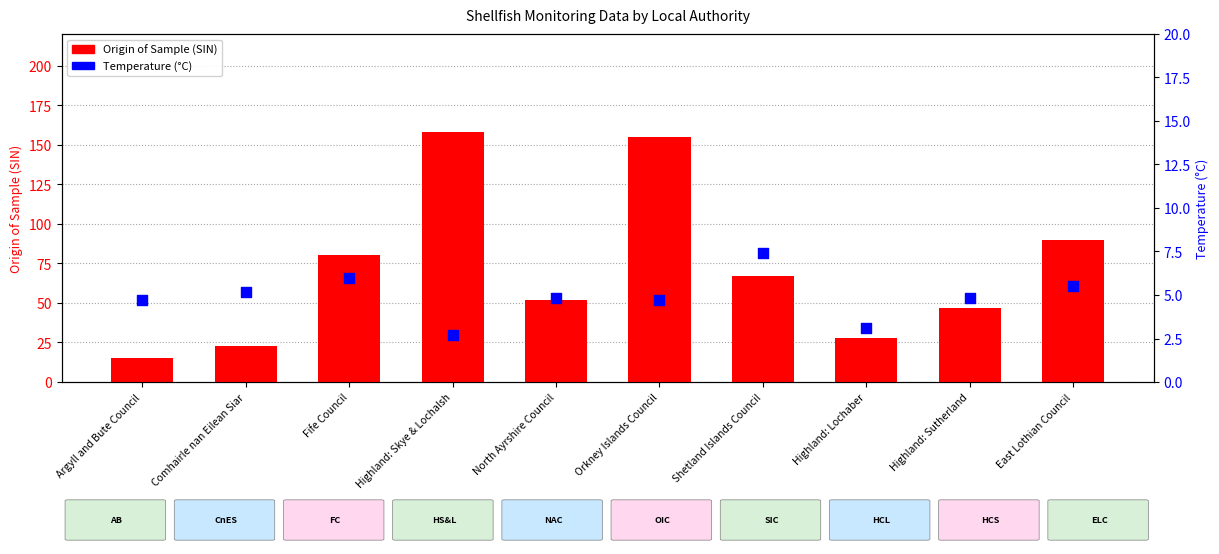

What are all the series names shown in the legend?

Origin of Sample (SIN), Temperature (°C)